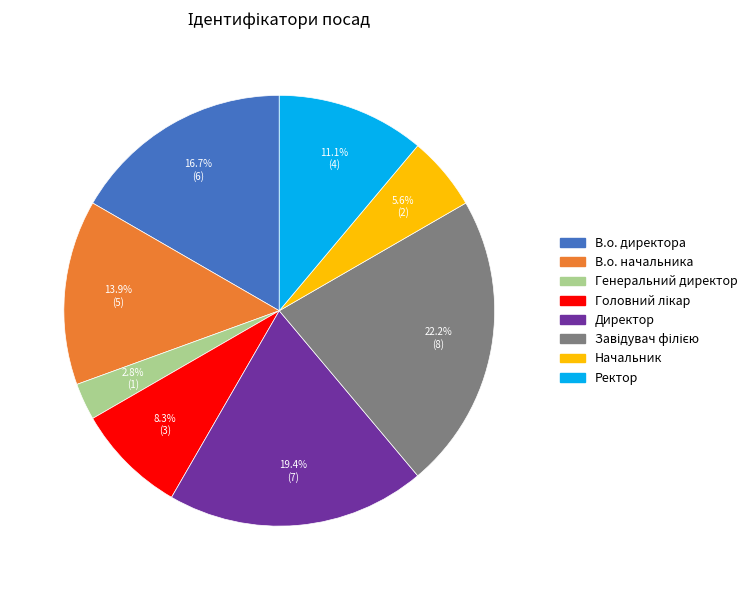

To the nearest percent, what percentage of the pie is Начальник?

6%